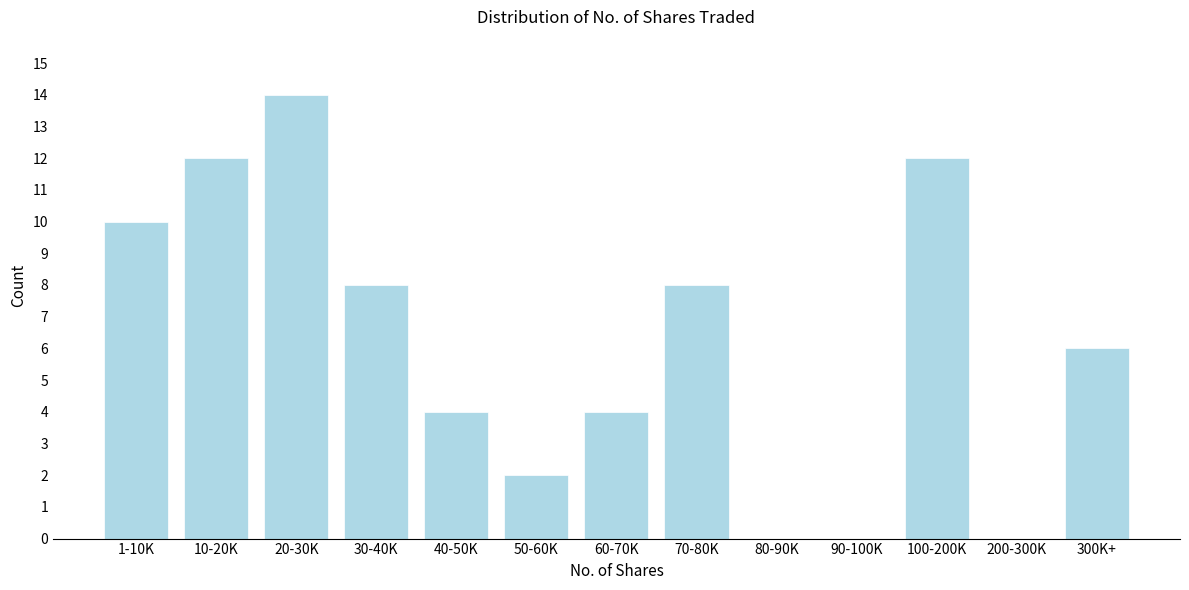

Reading left to right, transcribe all the data shown in this chart.

1-10K=10	10-20K=12	20-30K=14	30-40K=8	40-50K=4	50-60K=2	60-70K=4	70-80K=8	80-90K=0	90-100K=0	100-200K=12	200-300K=0	300K+=6